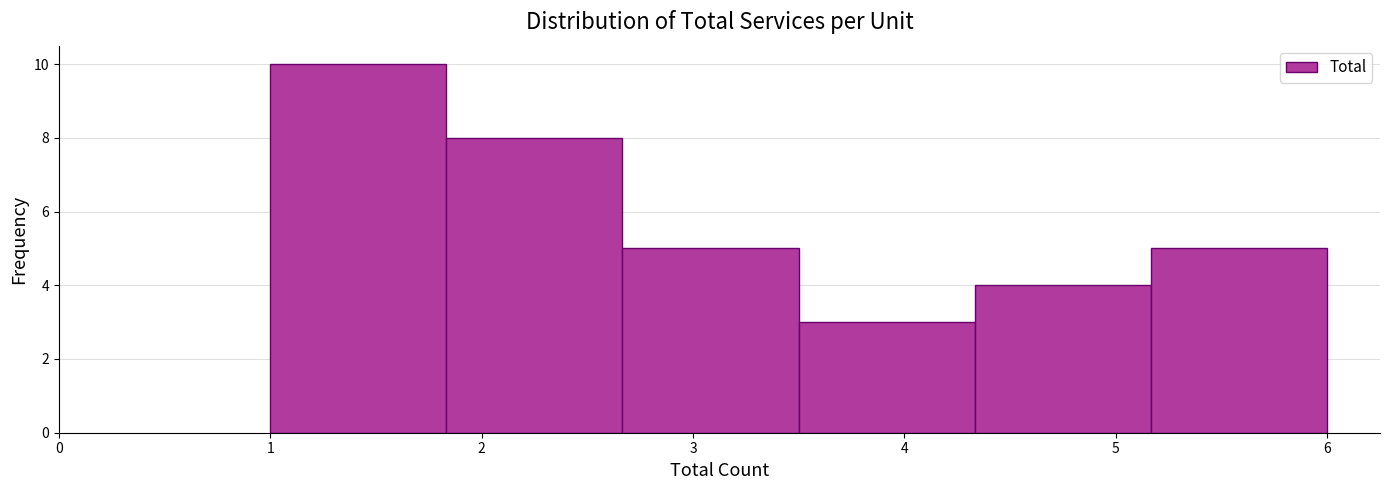

Reading left to right, list every bar in this chart as the range it spans on the x-axis followed by its height. Neither the bar edges nor the heights are printed on the chart, so give them approximately, as read against the axes.

1.0 to 1.8: 10
1.8 to 2.7: 8
2.7 to 3.5: 5
3.5 to 4.3: 3
4.3 to 5.2: 4
5.2 to 6.0: 5